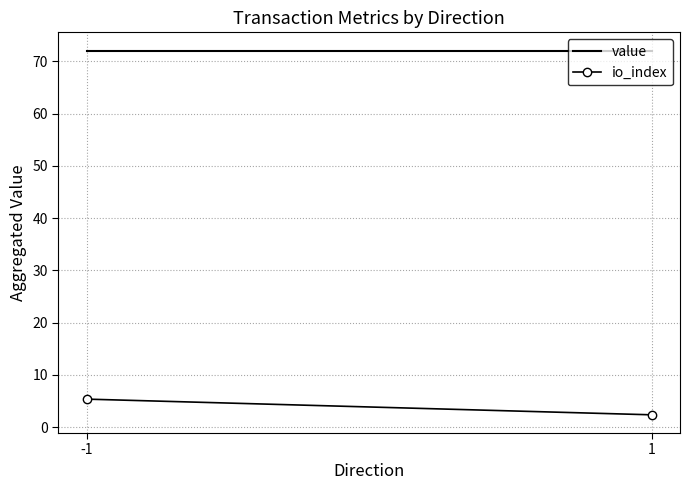

What is the total value across all series at 1?

74.4